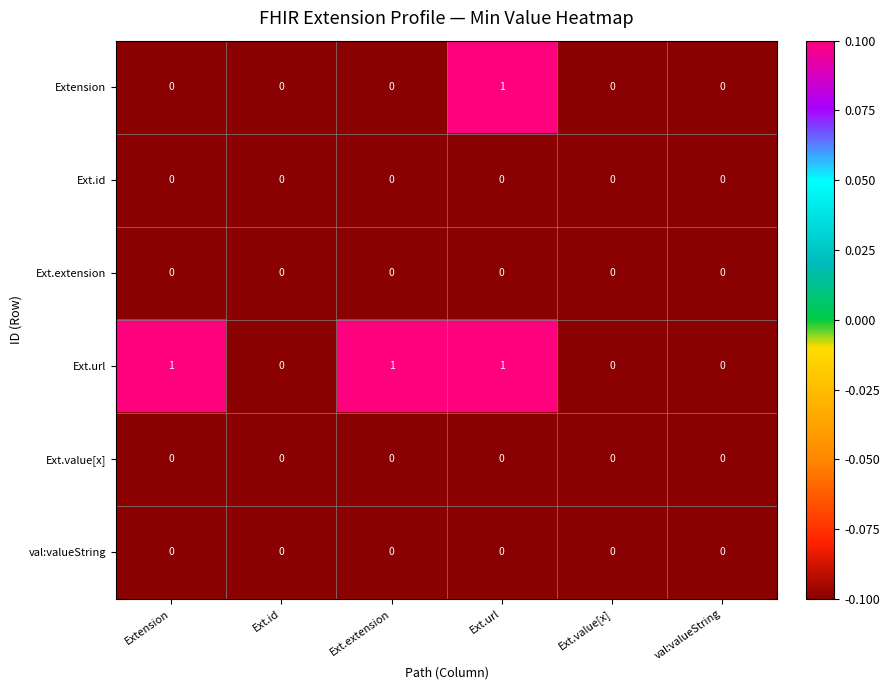

At which category is the sum across all series the highest?

Ext.url